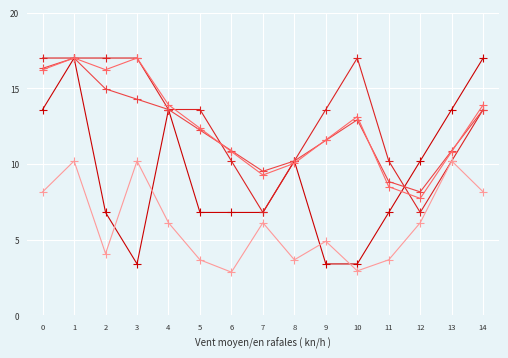

What is the smallest value displayed?

2.9